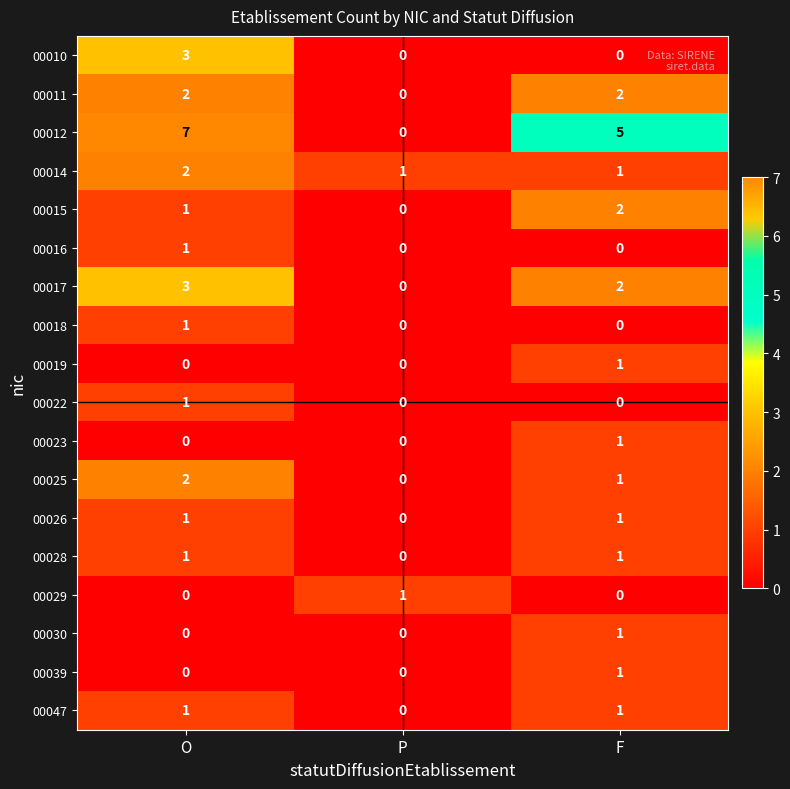

The 00019 series shows -1 at P. True or false?

False